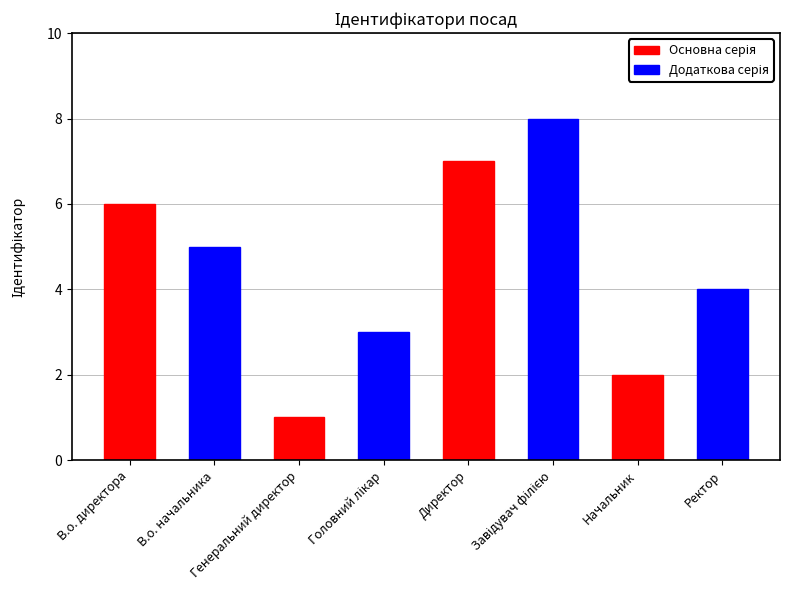

What is the difference between the Основна серія values at Начальник and В.о. начальника?

2